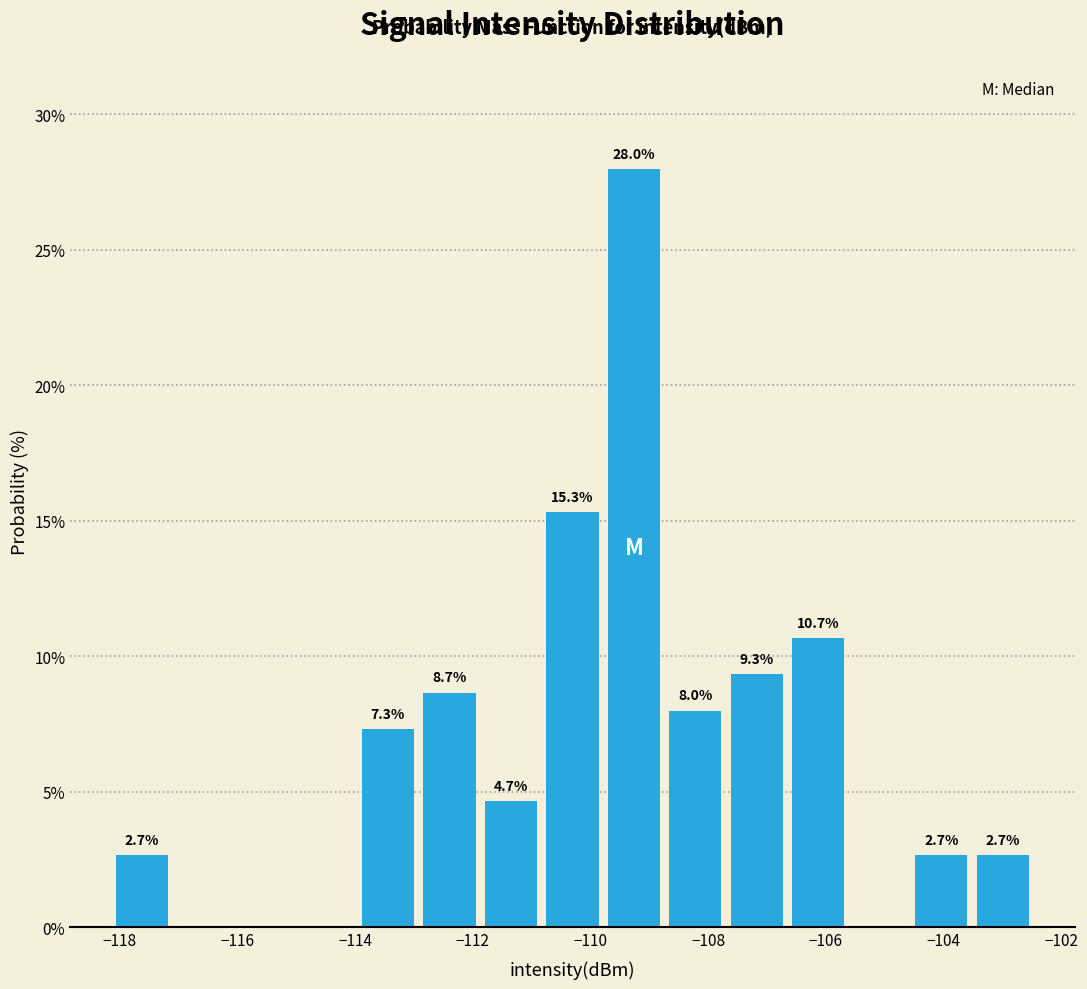

Over which range of the x-axis is the bar tallest?

-109.8 to -108.8